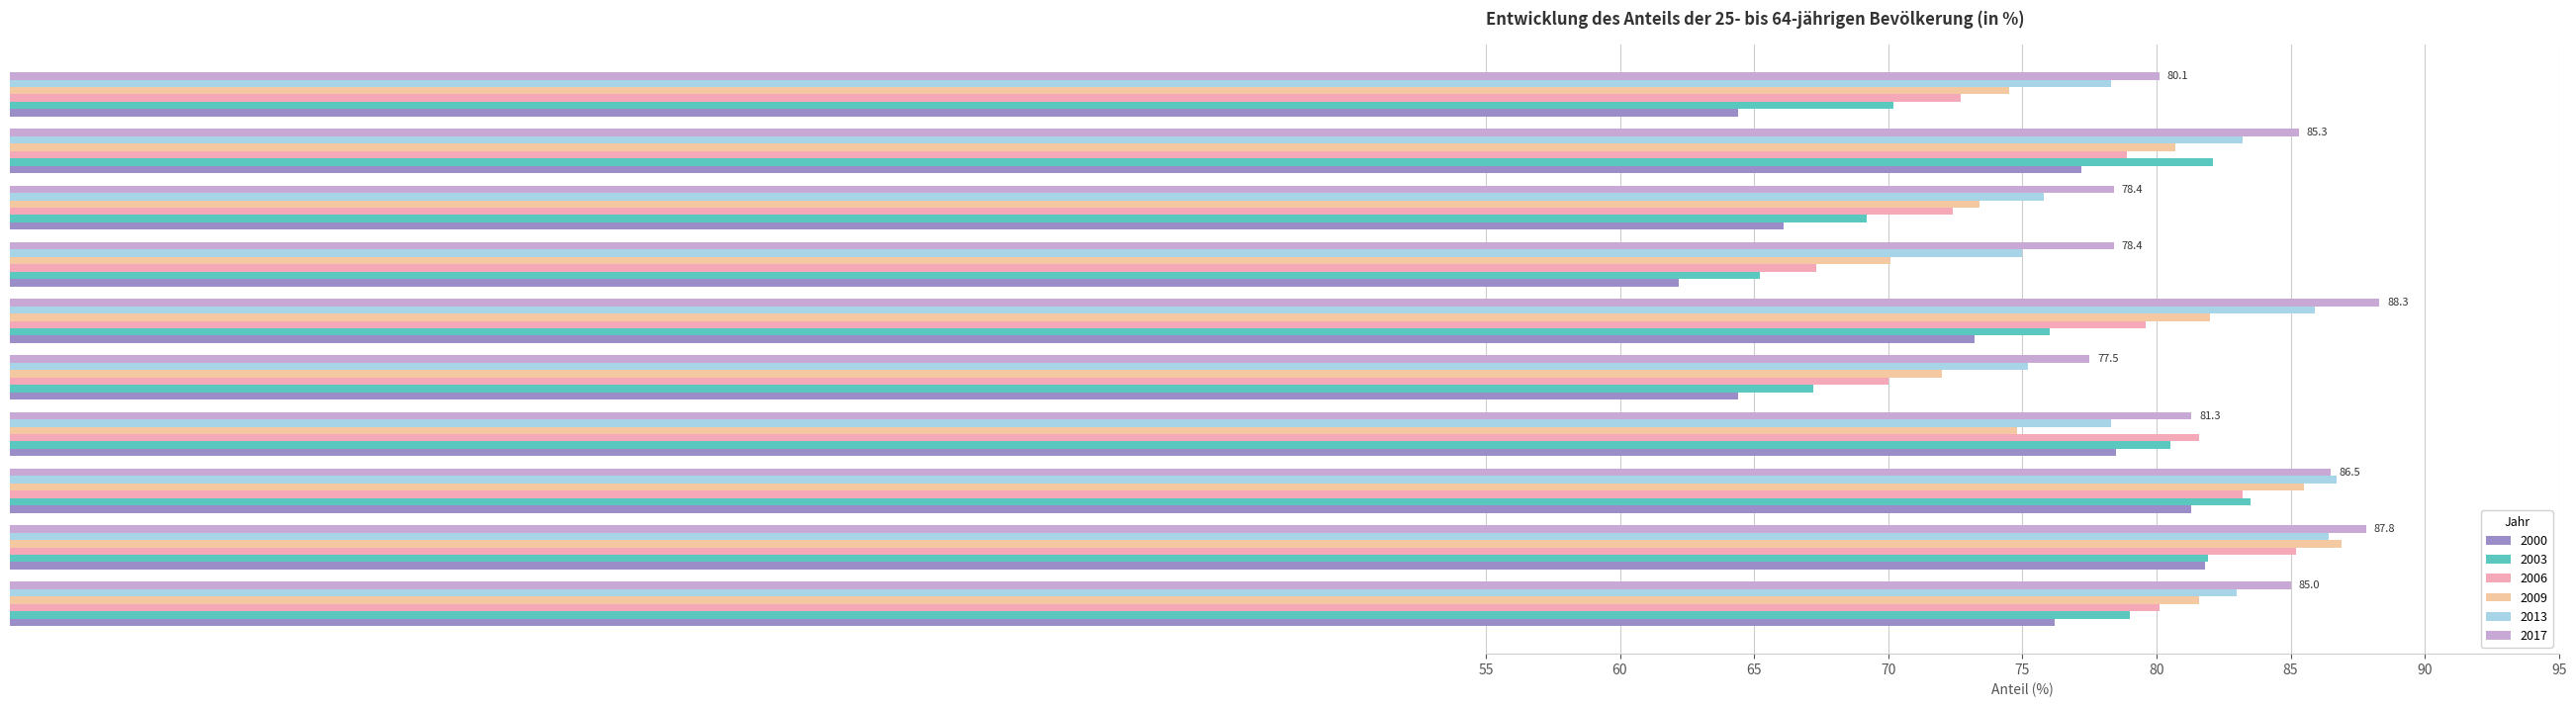

At which label does 2003 reach its peak?

Deutschland